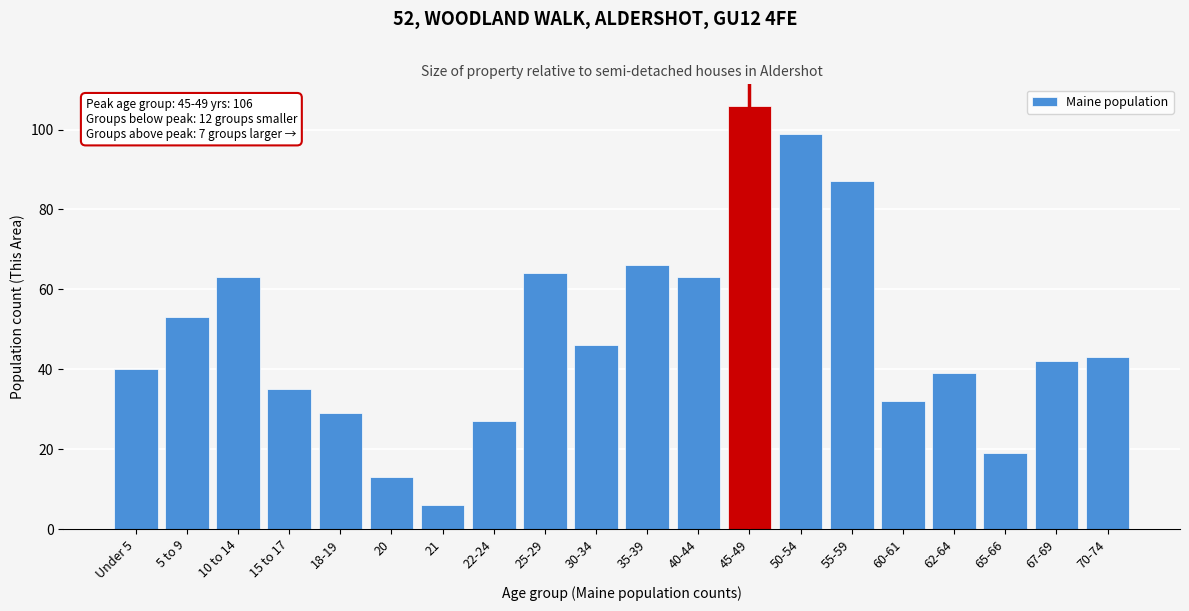

Reading left to right, extract all data points from this chart.

40	53	63	35	29	13	6	27	64	46	66	63	106	99	87	32	39	19	42	43